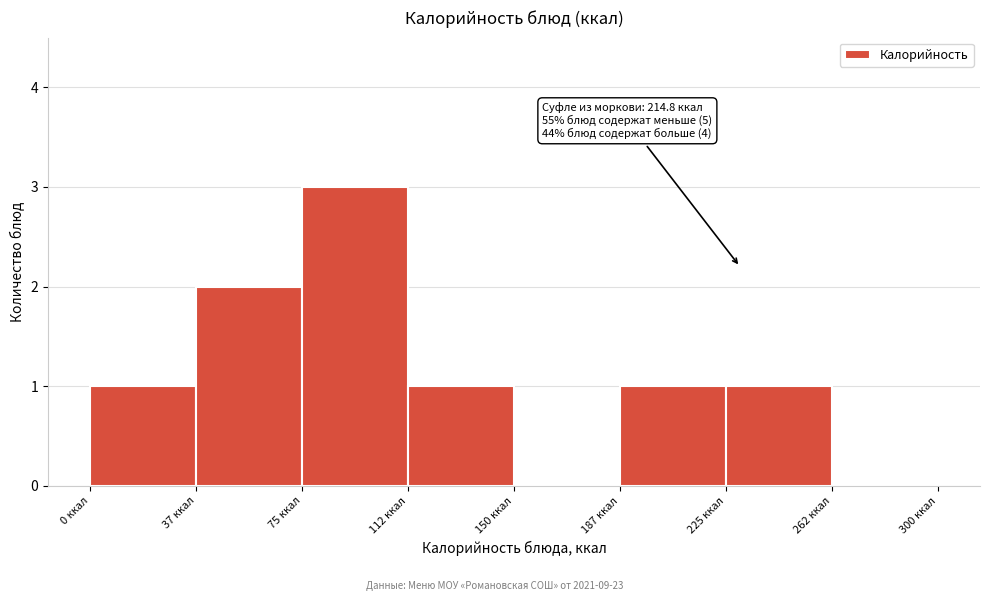

Which range on the x-axis has the tallest bar?

75.0 to 112.5